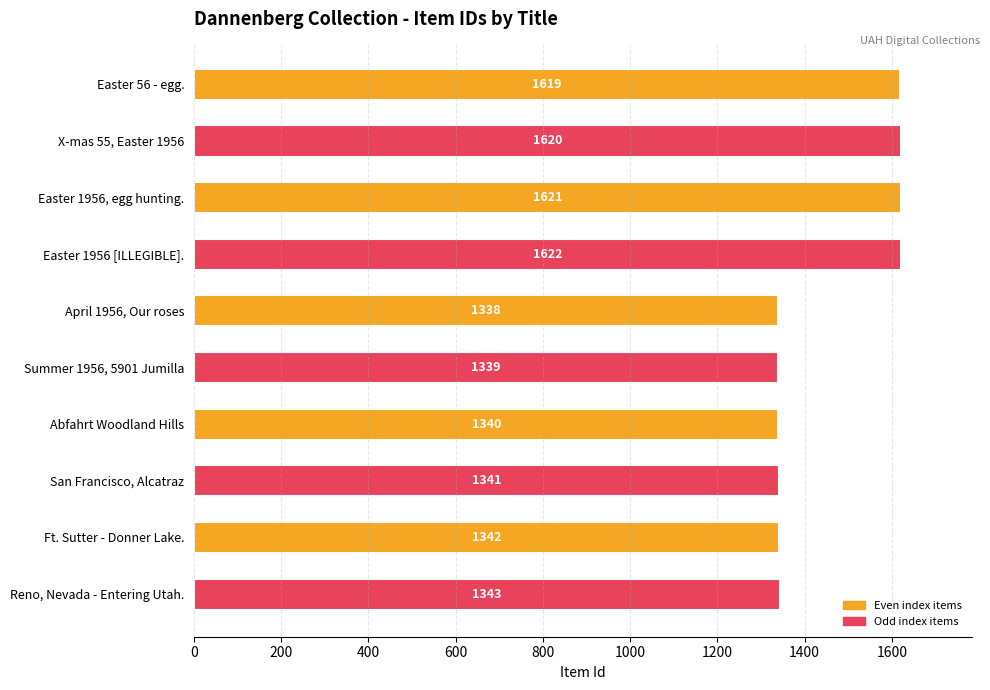

What is the difference between the maximum and minimum values?

284